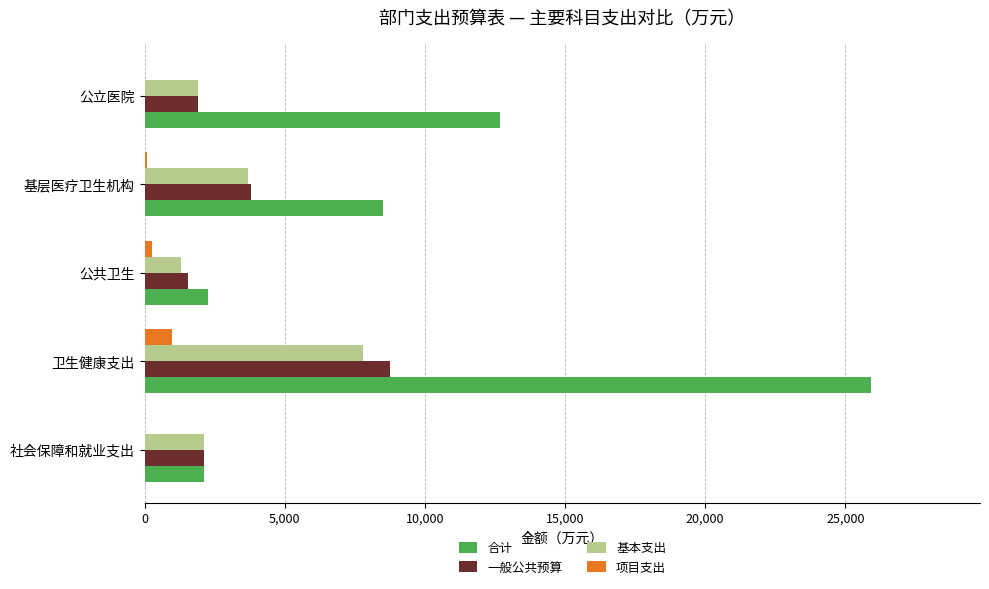

What is the total value across all series at 社会保障和就业支出?

6395.7